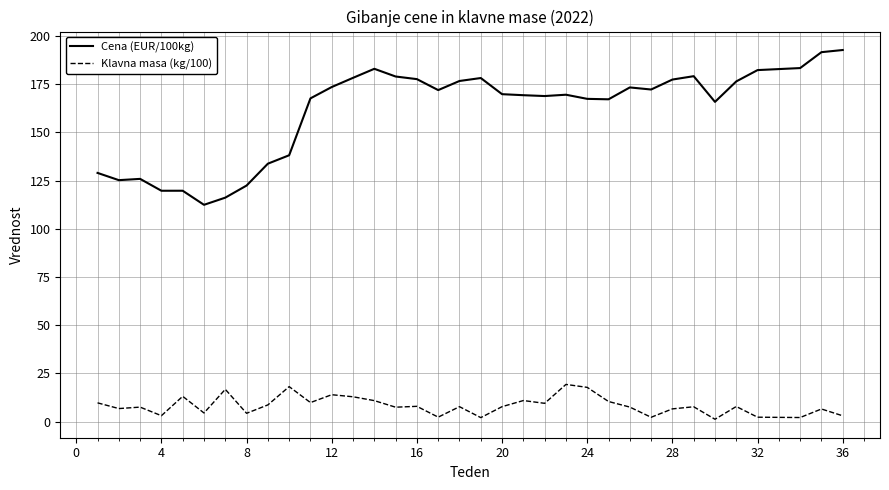

Which series has the widest spread of values?

Cena (EUR/100kg)